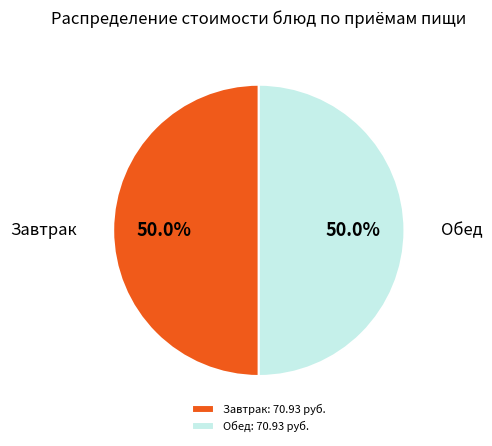

What portion of the pie excludes Обед: 70.93 руб.?

50.0%